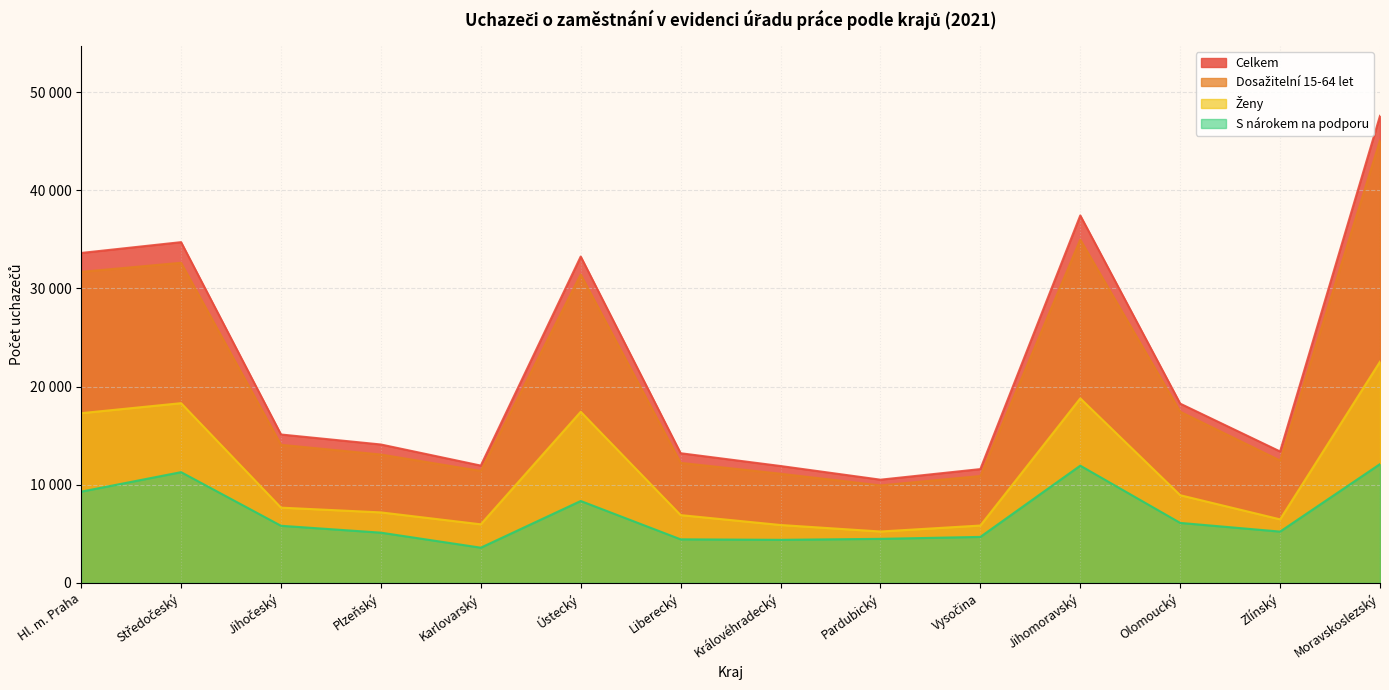

What is the sum of all S nárokem na podporu values?

96783